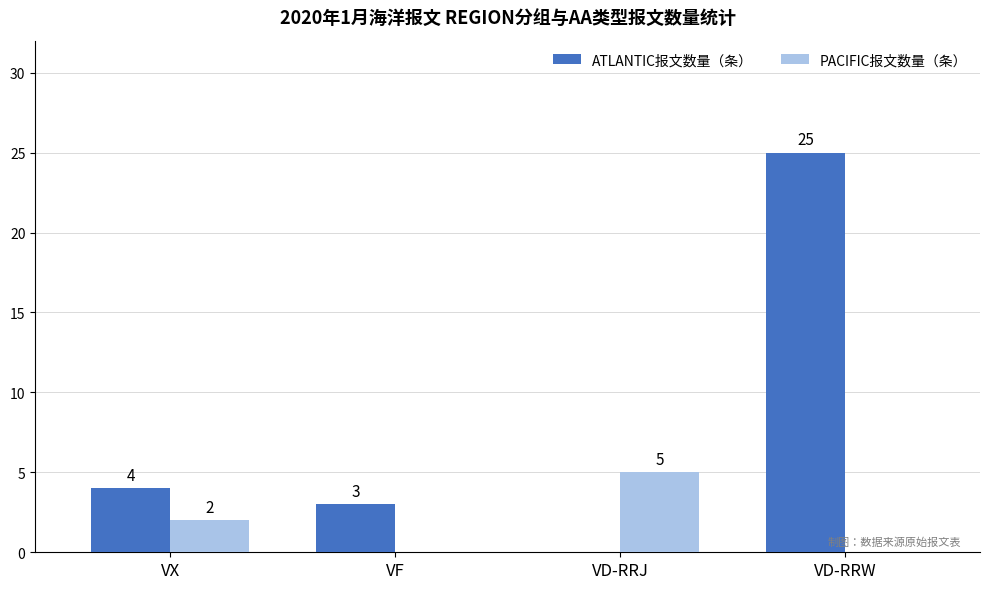

What is the total value across all series at VD-RRW?

25